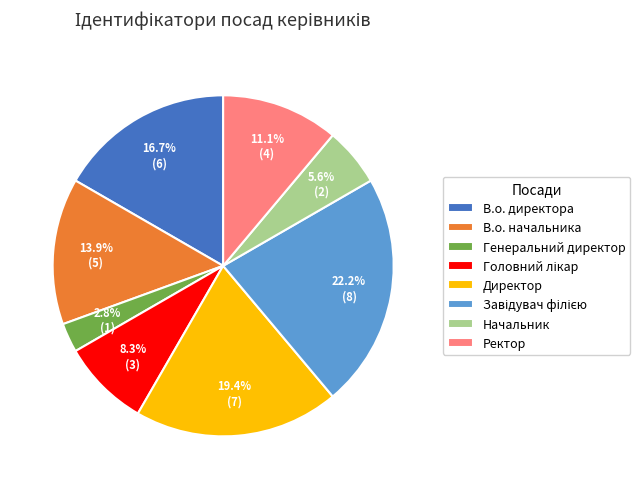

To the nearest percent, what percentage of the pie is В.о. начальника?

14%